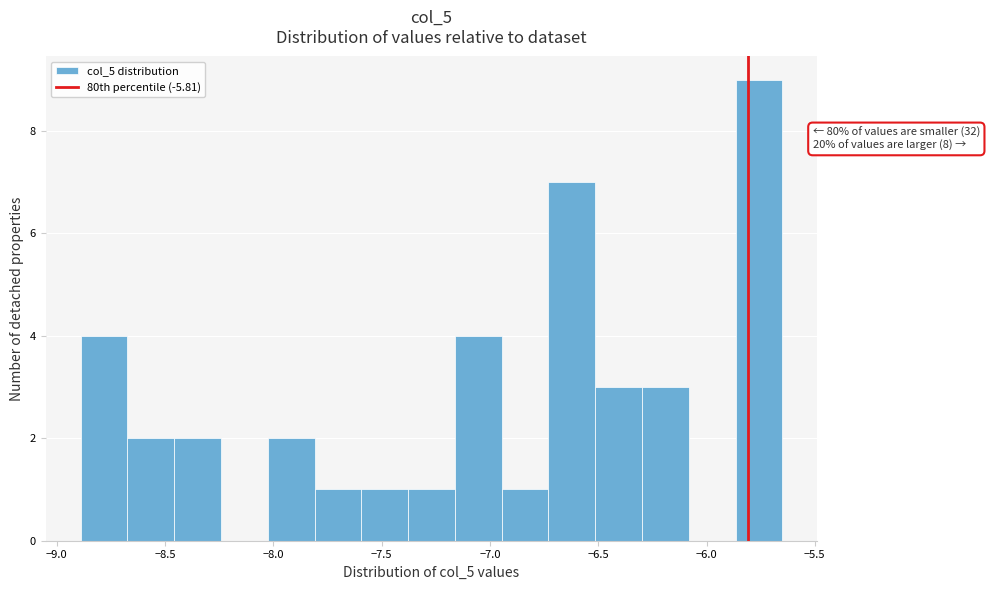

Over which range of the x-axis is the bar tallest?

-5.85 to -5.65